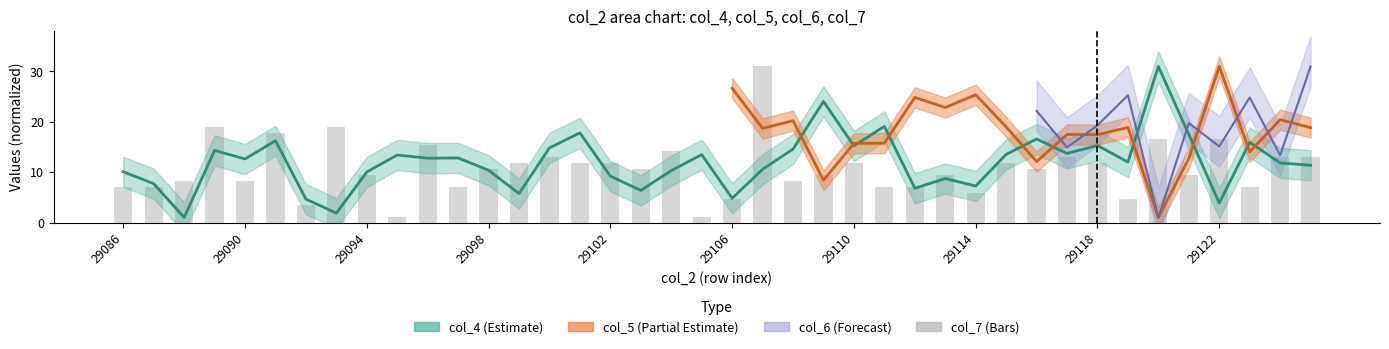

What is the average value?

10.7